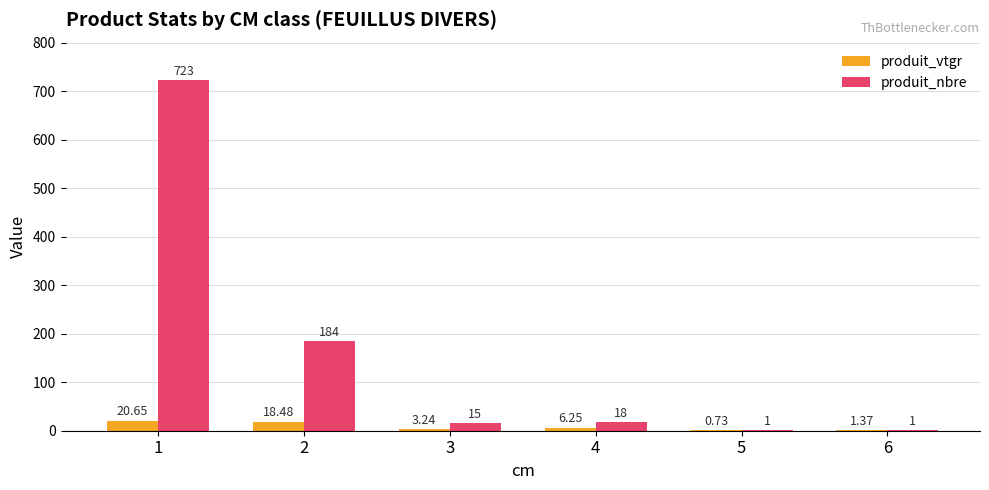

Where does the produit_nbre series first go above 18?

1